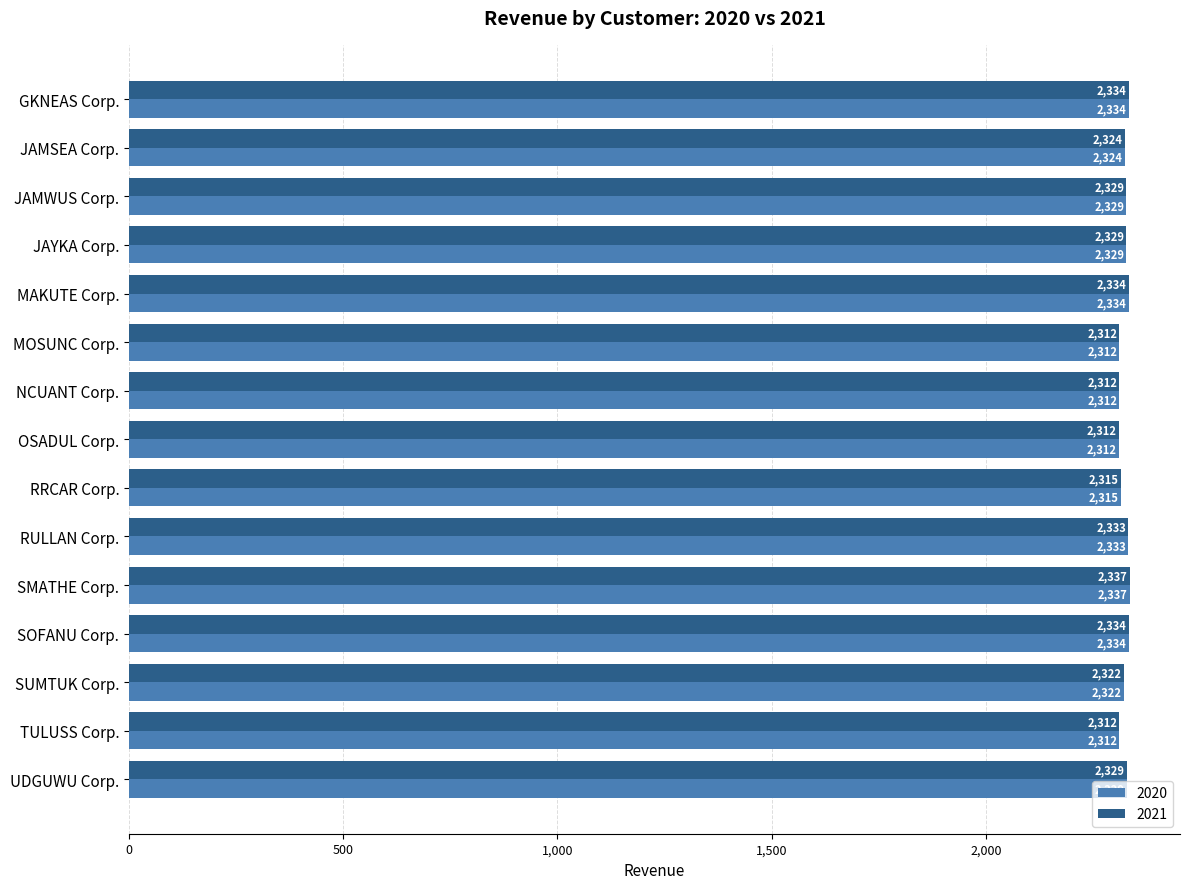

What is the total value across all series at GKNEAS Corp.?

4667.2